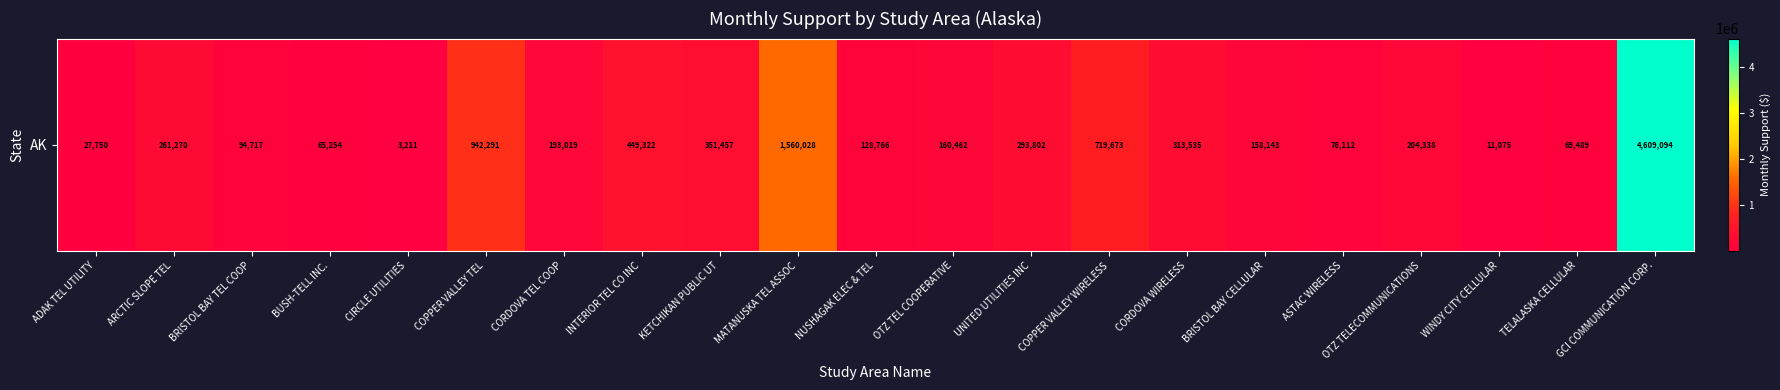

At which label does the data first exceed 193019?

ARCTIC SLOPE TEL